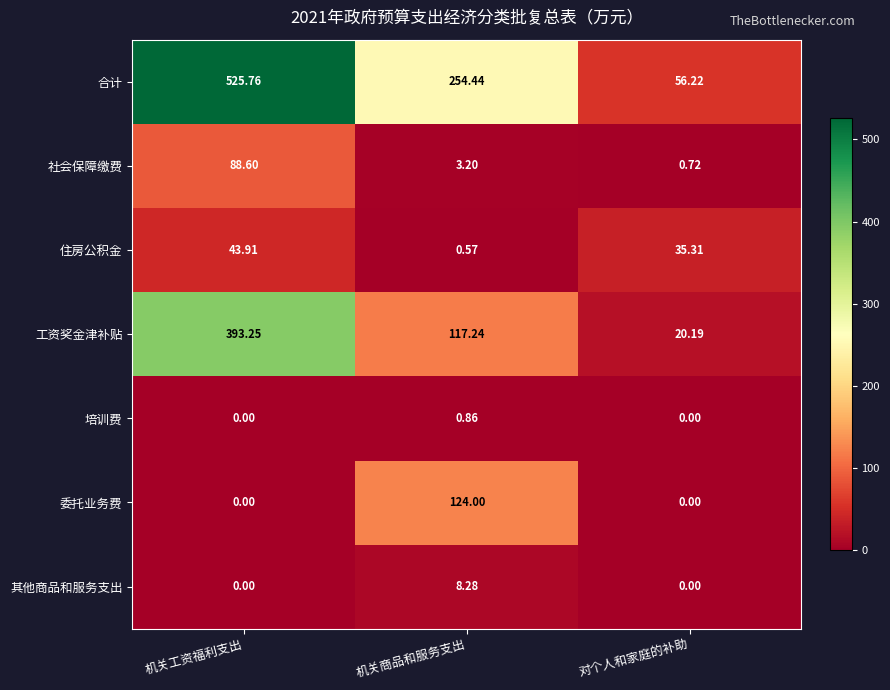

Which series changed the most between 机关商品和服务支出 and 对个人和家庭的补助?

合计